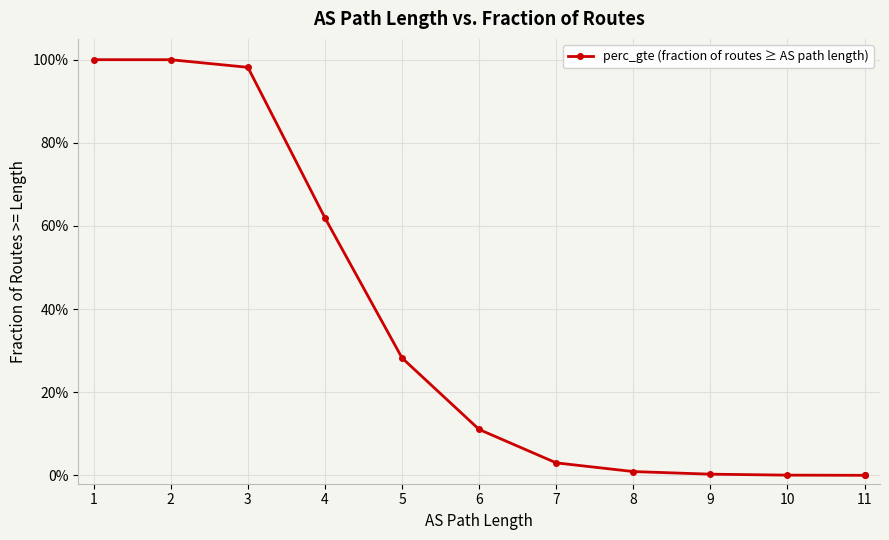

True or false: the data has more than 0 interior local peaks.

False